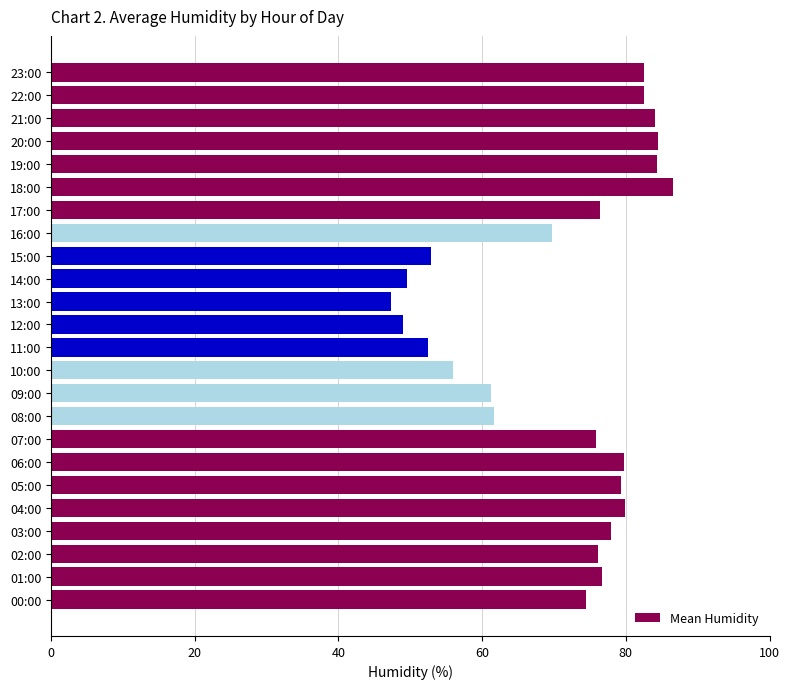

Read the value at 21:00.

84.0